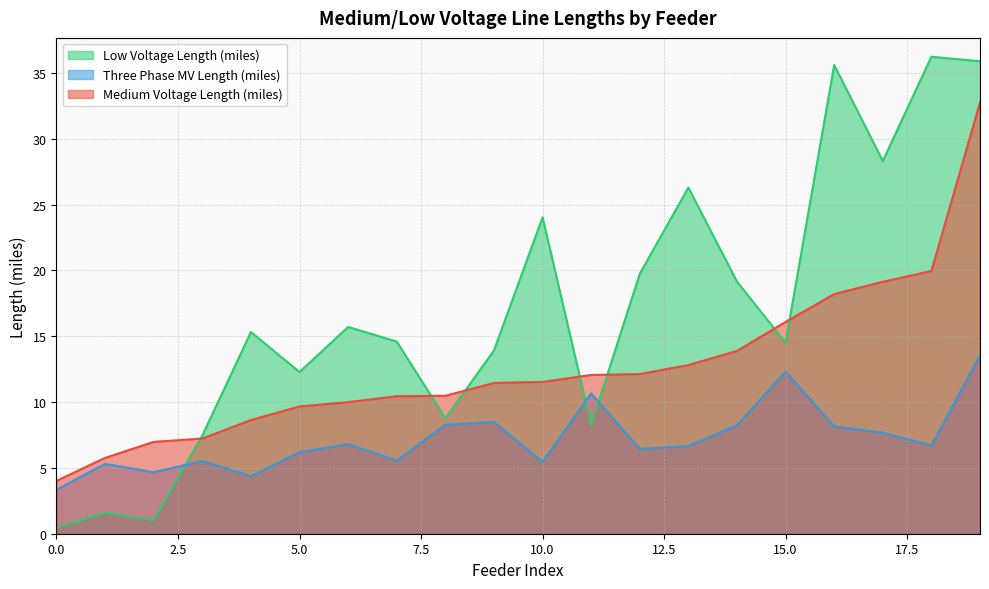

What is the average value of the Three Phase MV Length (miles) series?

7.2